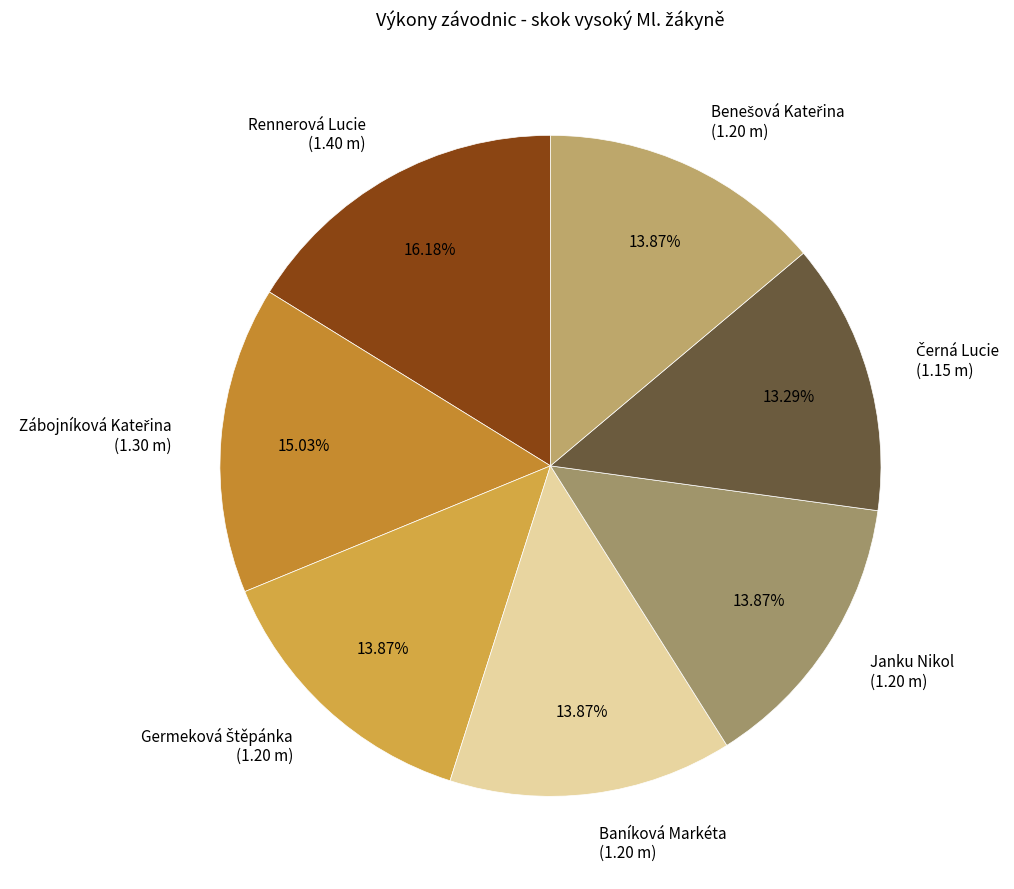

Between Rennerová Lucie (1.40 m) and Janku Nikol (1.20 m), which is larger?

Rennerová Lucie (1.40 m)